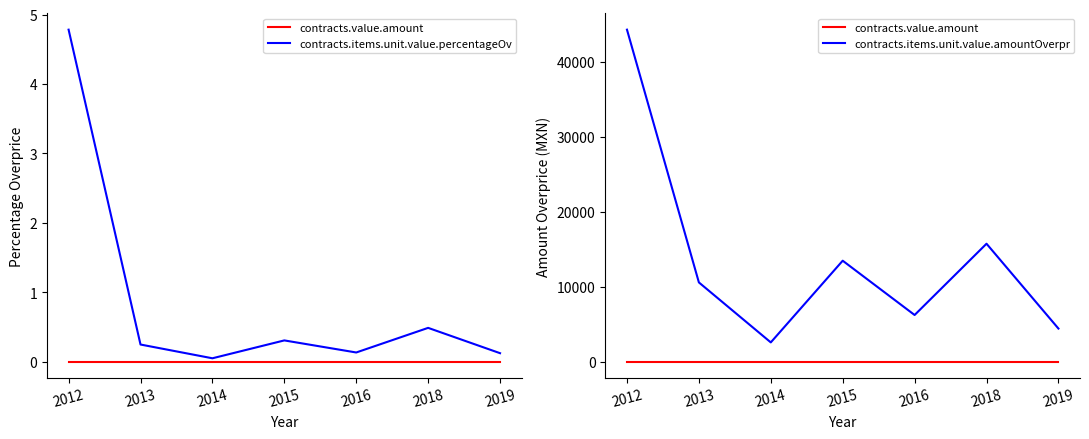

What is the difference between the contracts.items.unit.value.amountOverpr values at 2018 and 2019?

11327.8